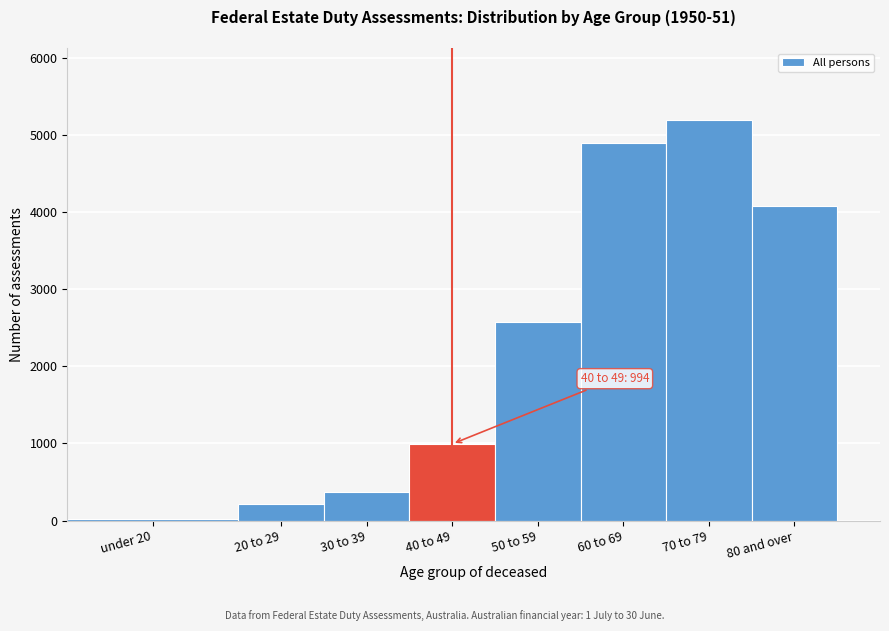

Reading left to right, list all the values displayed in this chart.

20	210	372	994	2577	4887	5189	4075